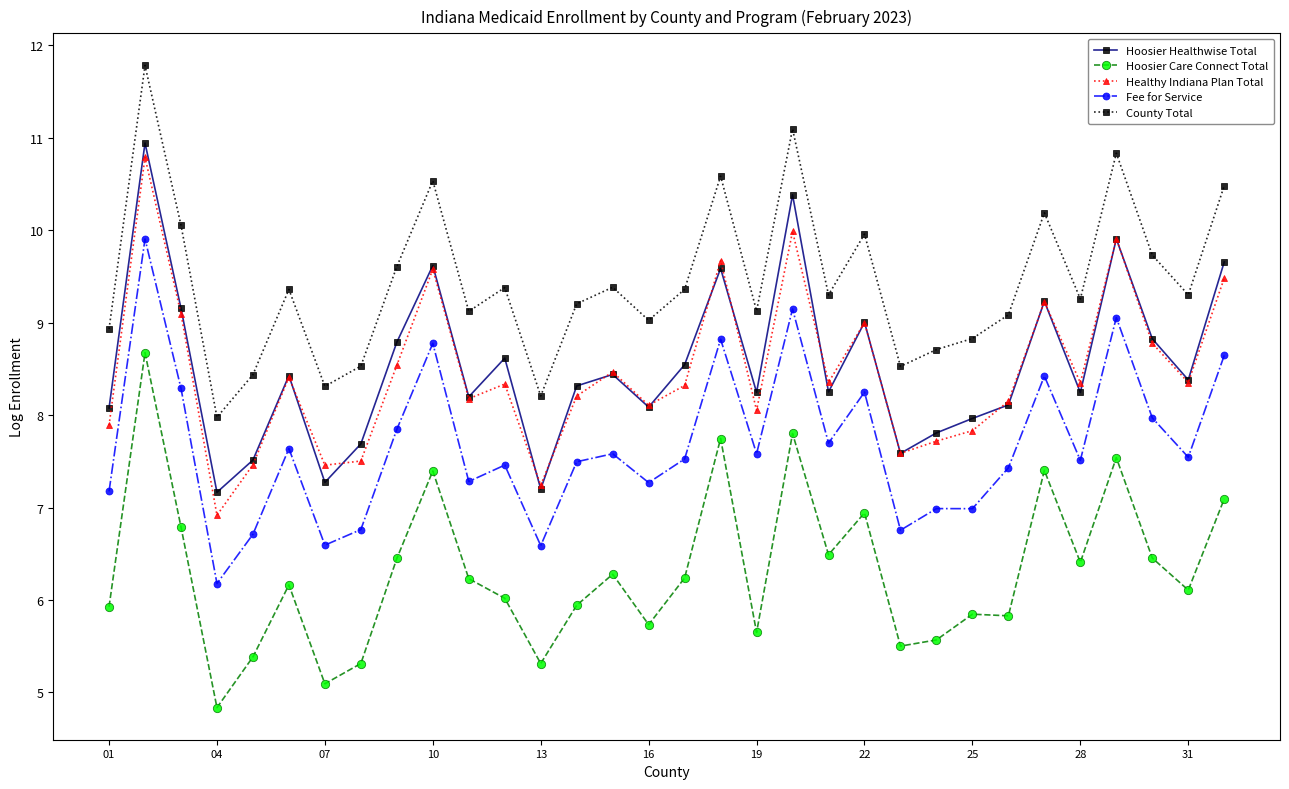

True or false: Fee for Service and Hoosier Healthwise Total intersect in this chart.

False